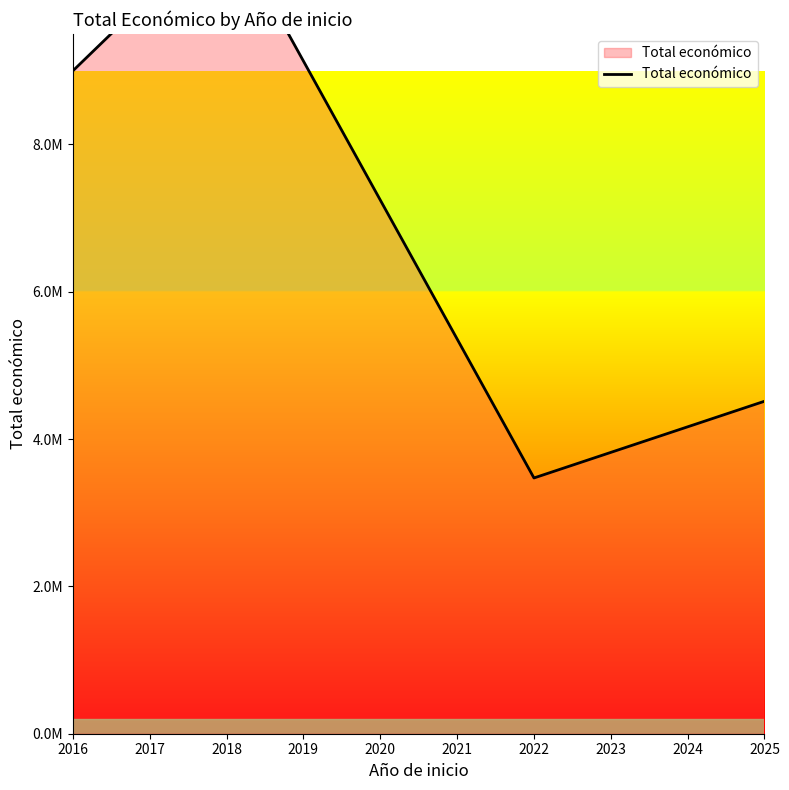

How many data points does each series have?

4